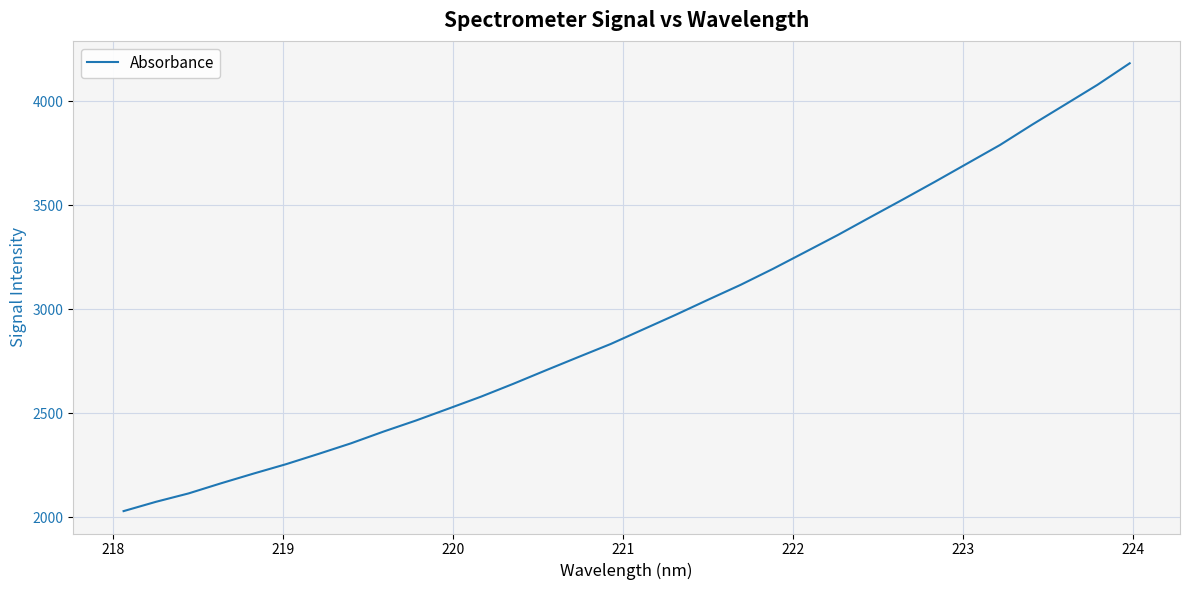

What is the smallest value displayed?

2029.6